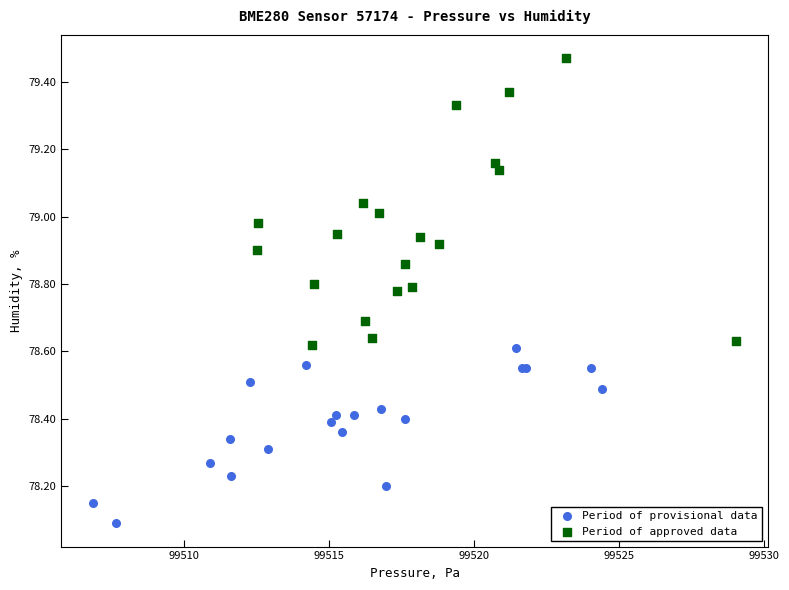

Which series contains the lowest Y value?

Period of provisional data